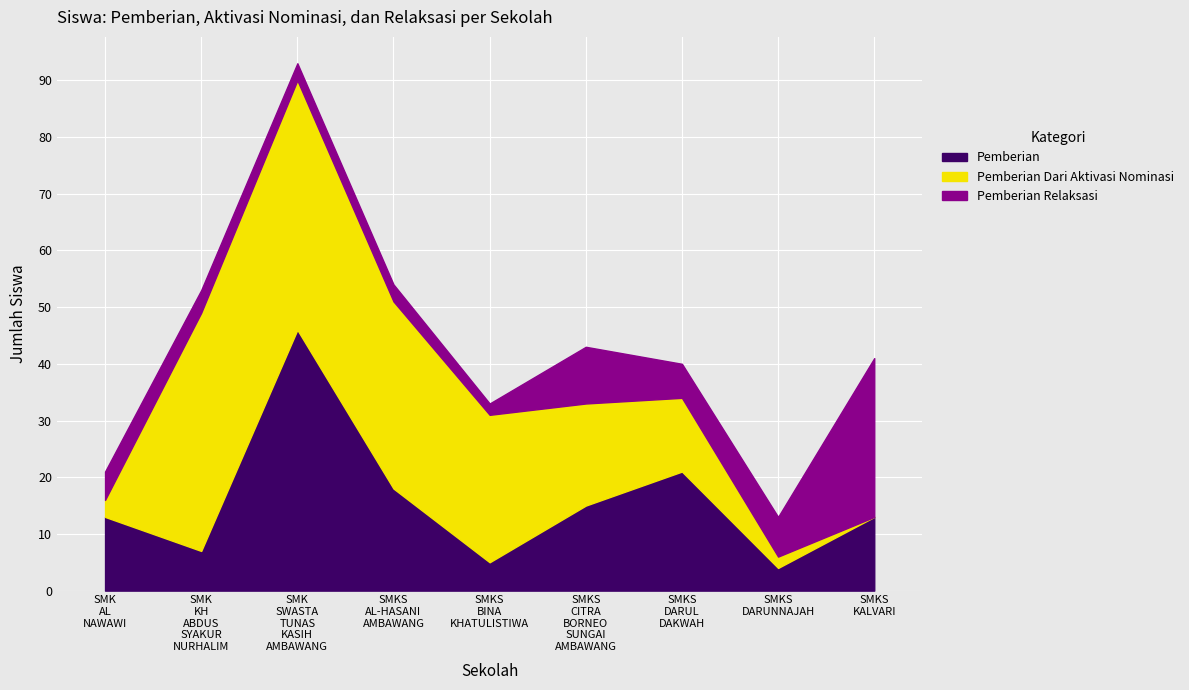

How many intersections are there between Pemberian Dari Aktivasi Nominasi and Pemberian Relaksasi?

2